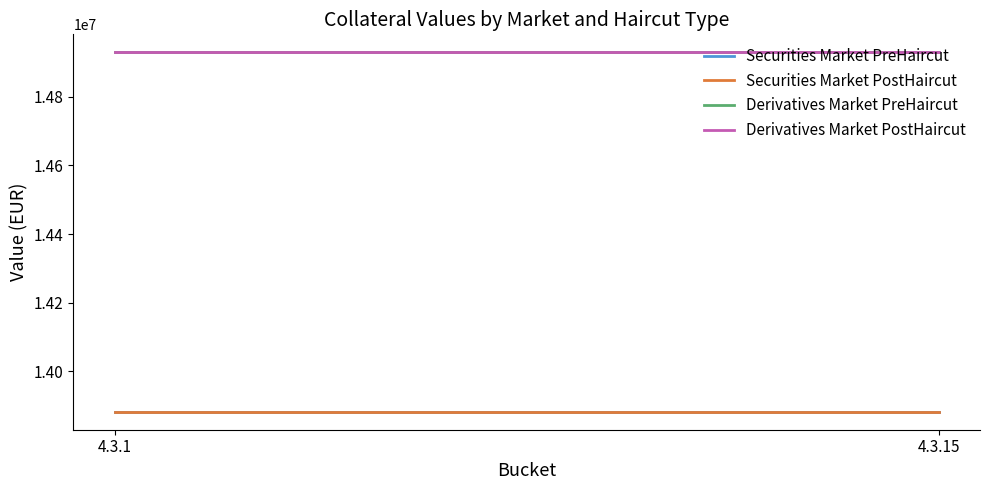

Is the value of Securities Market PostHaircut at 4.3.1 greater than the value of Derivatives Market PostHaircut at 4.3.15?

No